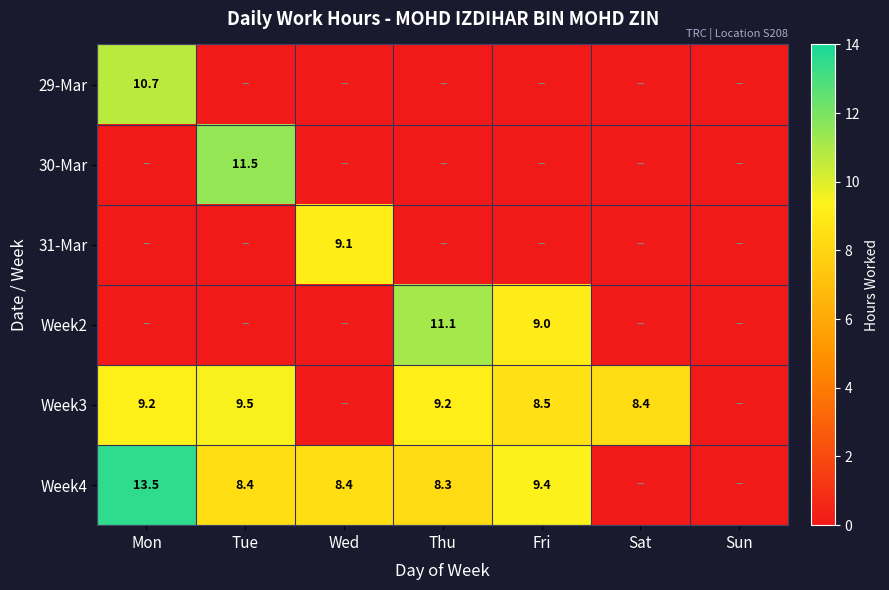

The value of 31-Mar at Wed is 9.1. True or false?

True